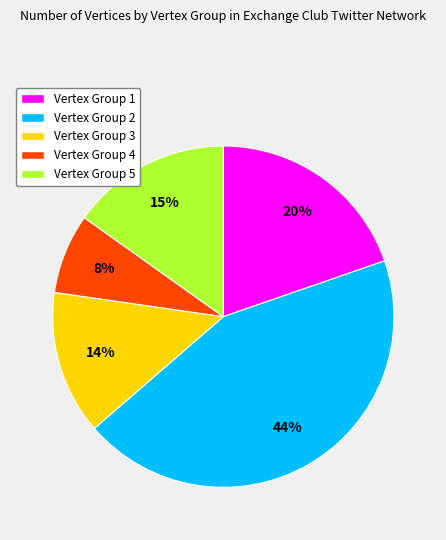

Is there a majority slice in this chart?

No